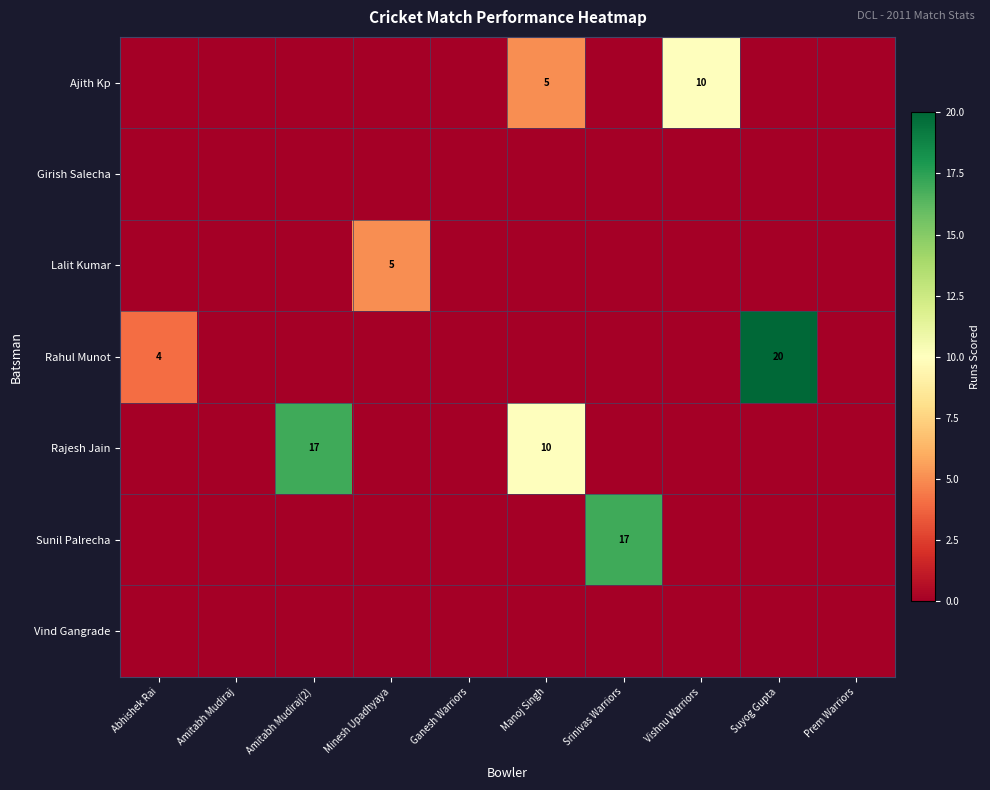

The Rajesh Jain series shows 8 at Amitabh Mudiraj(2). True or false?

False